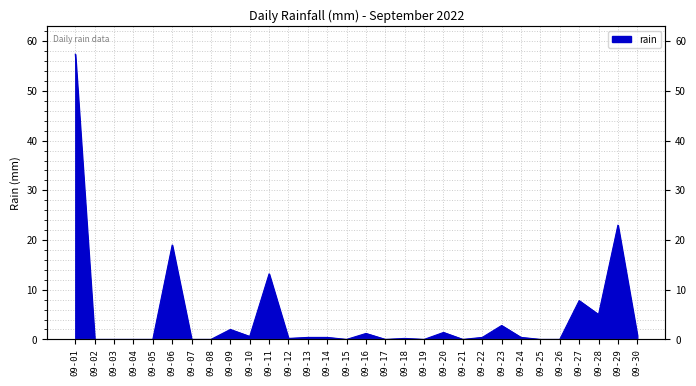

The chart shows a value of 90.3 at 09-01. True or false?

False